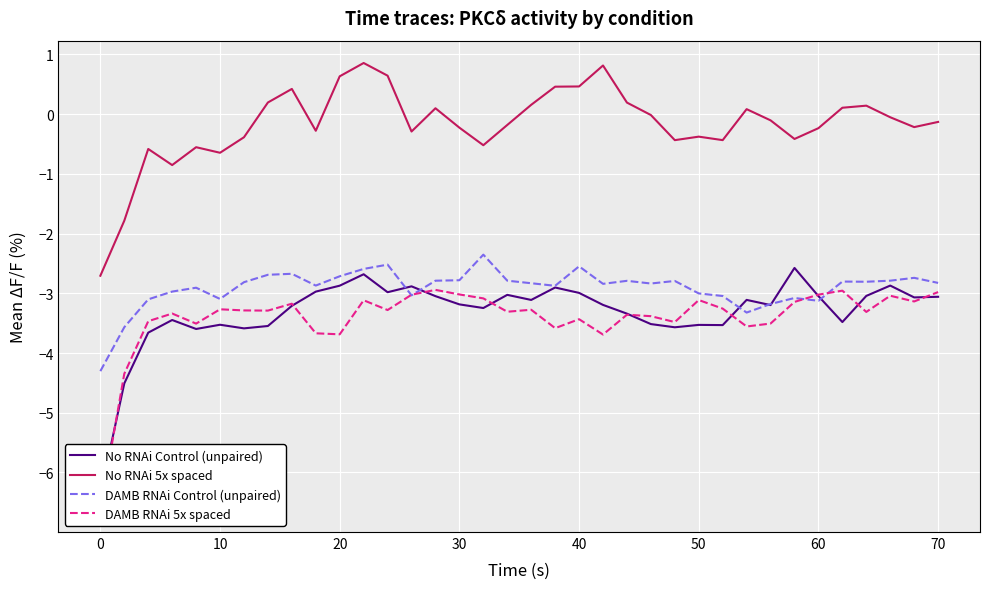

What is the difference between the No RNAi Control (unpaired) values at 10 and 20?

0.7